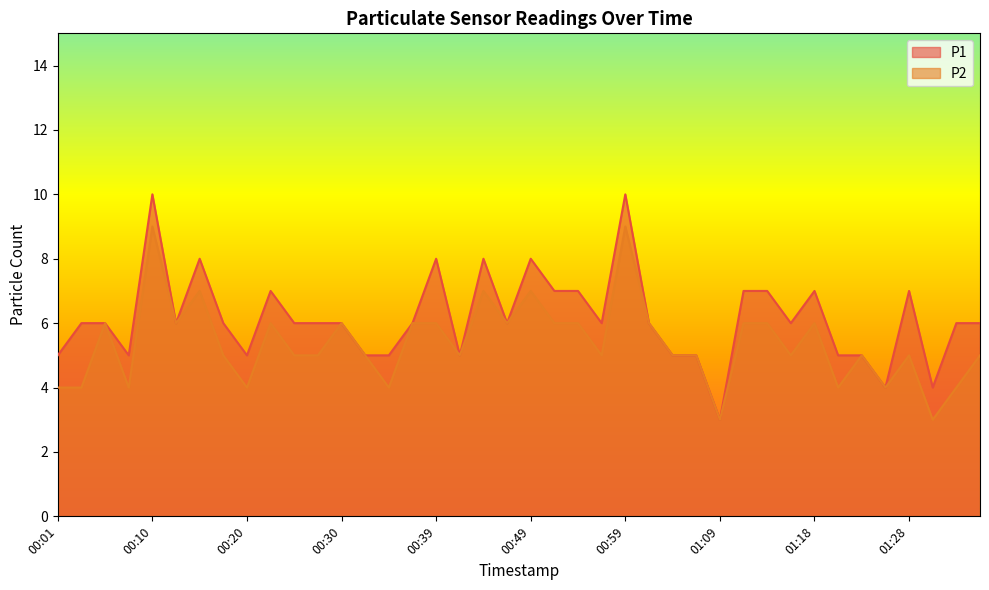

Does the chart display data point markers on the line(s)?

No